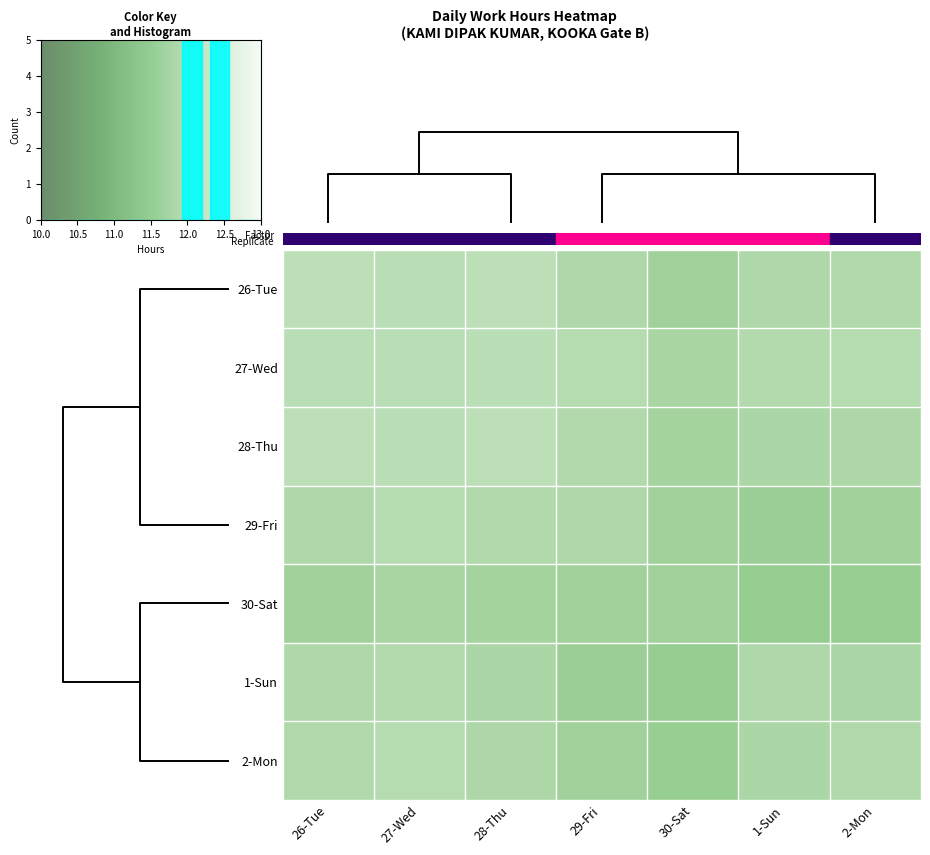

Count the number of categories in the chart.

7